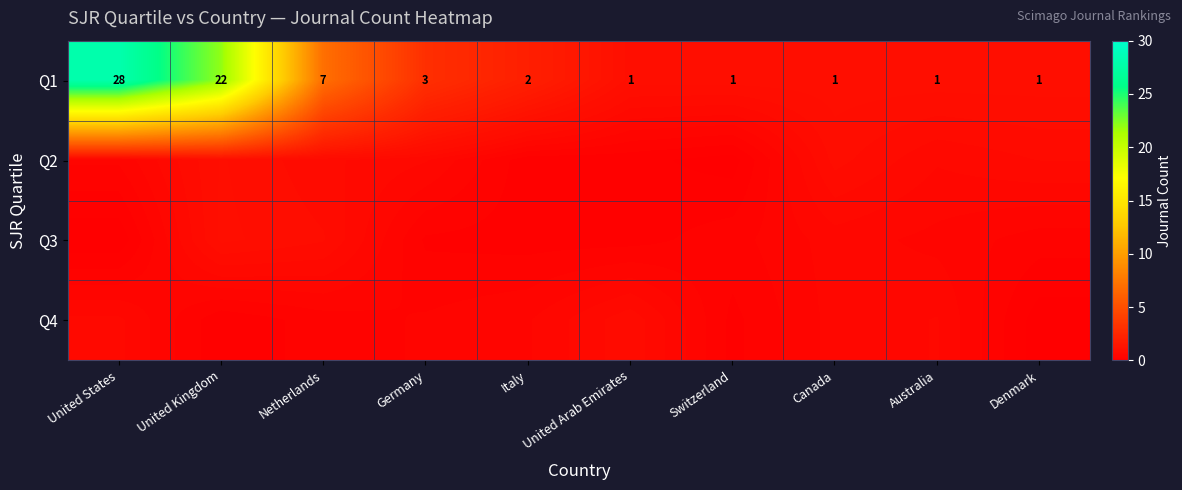

The value of Q1 at Germany is 1.2. True or false?

False